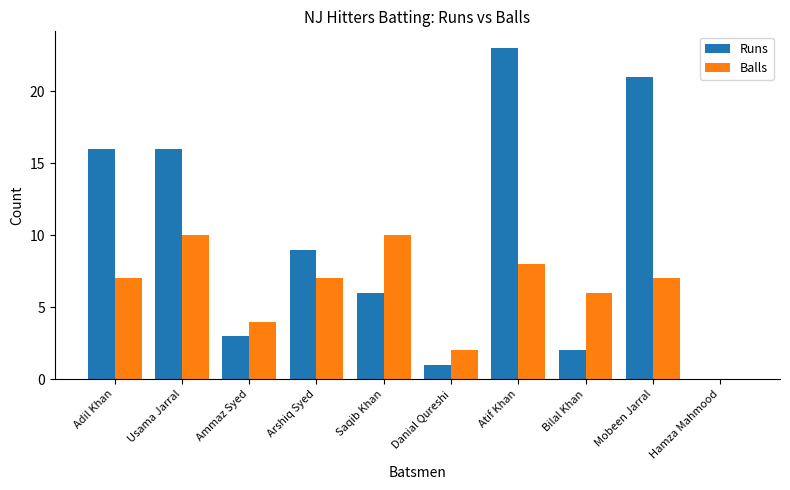

Does the chart contain stacked bars?

No